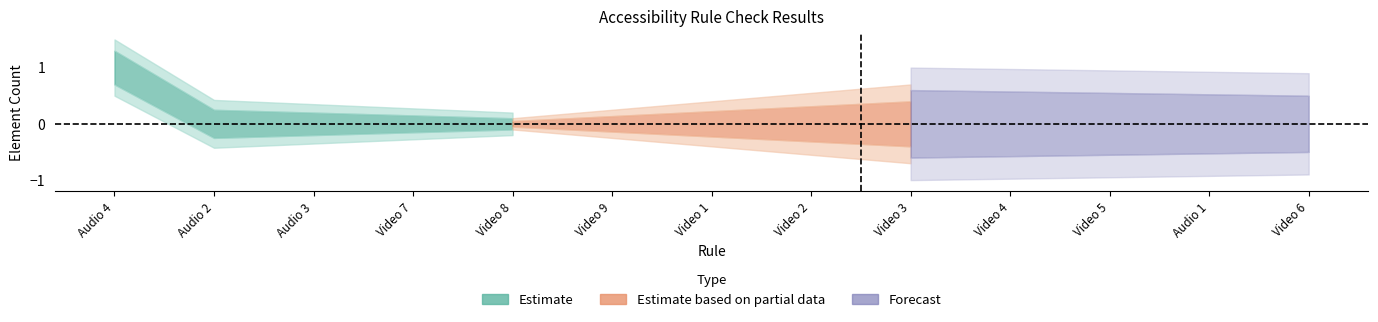

Is it true that Element Manual Check equals 0 at Video 6?

True